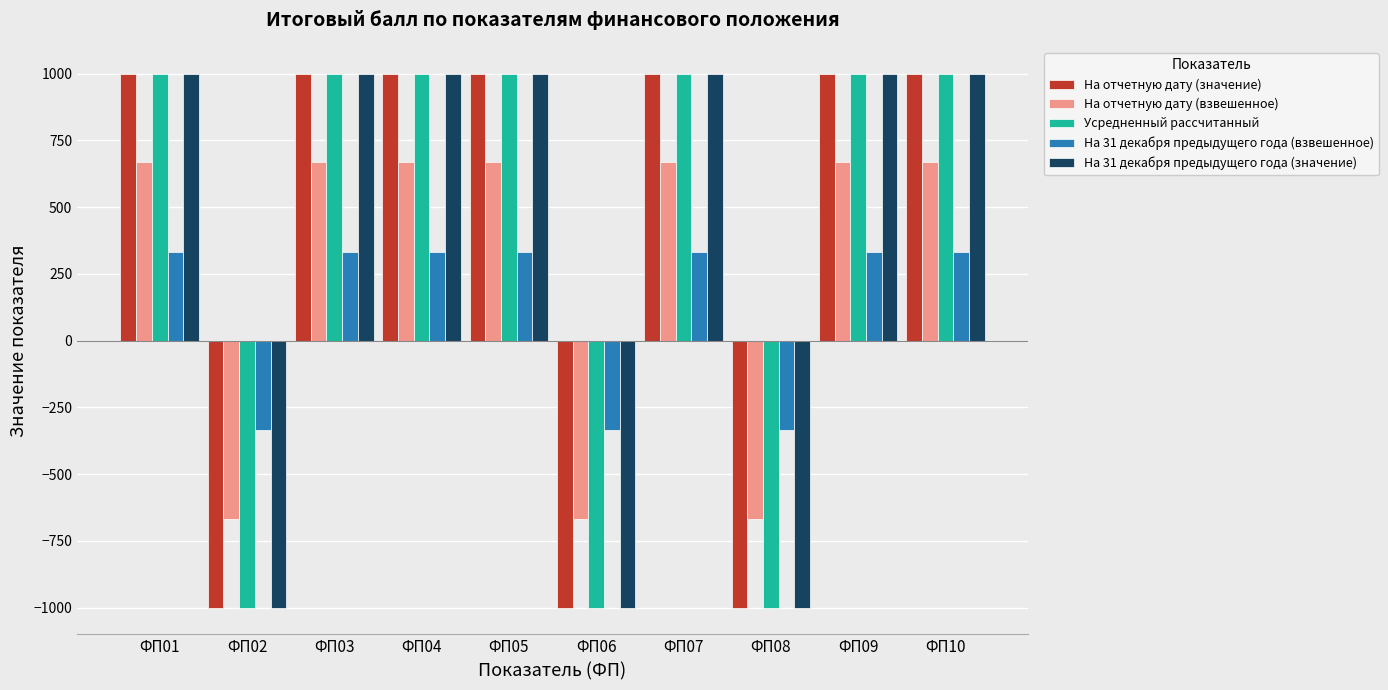

Is the value of Усредненный рассчитанный at ФП08 greater than the value of На 31 декабря предыдущего года (взвешенное) at ФП04?

No